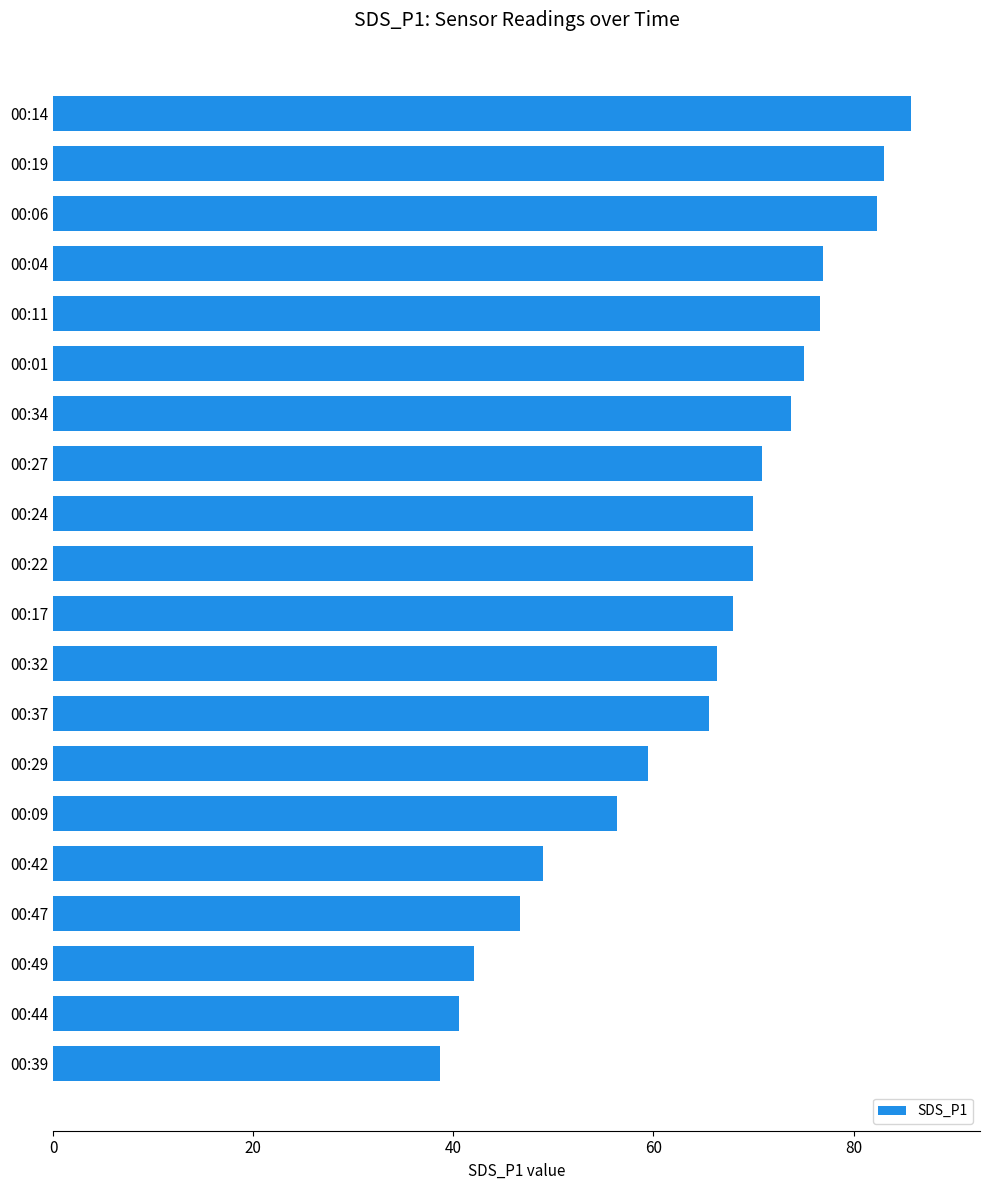

Are the bars horizontal?

Yes